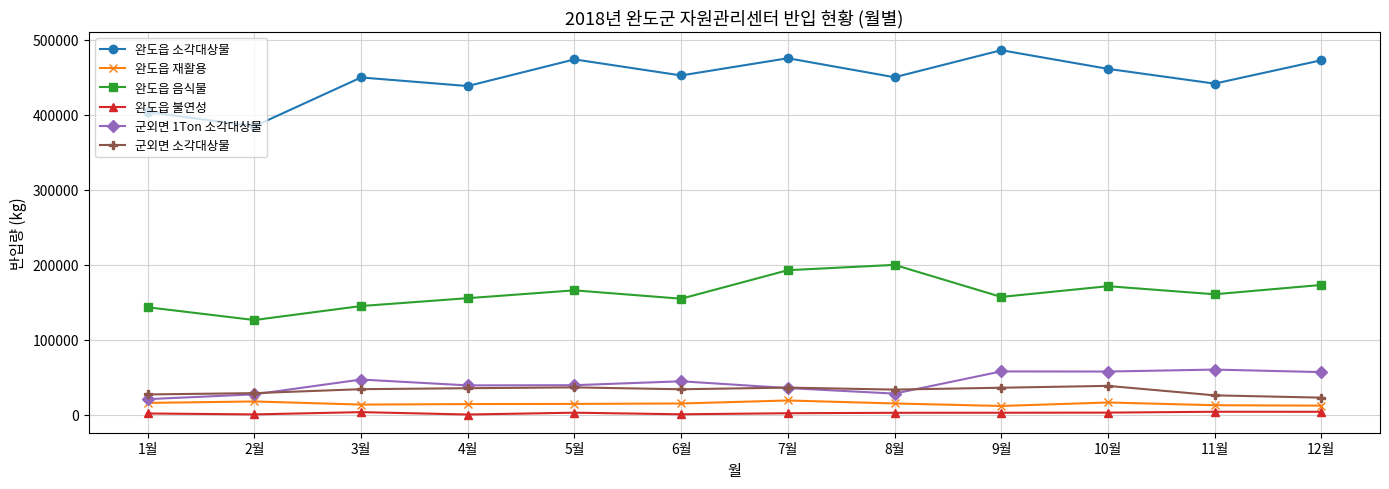

List the series in order of their peak value, highest first.

완도읍 소각대상물, 완도읍 음식물, 군외면 1Ton 소각대상물, 군외면 소각대상물, 완도읍 재활용, 완도읍 불연성